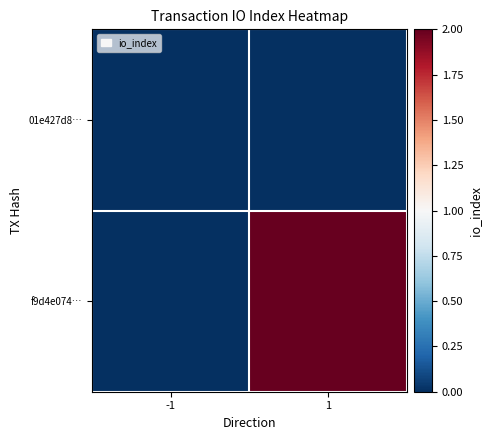

Between -1 and 1, which is larger?

-1